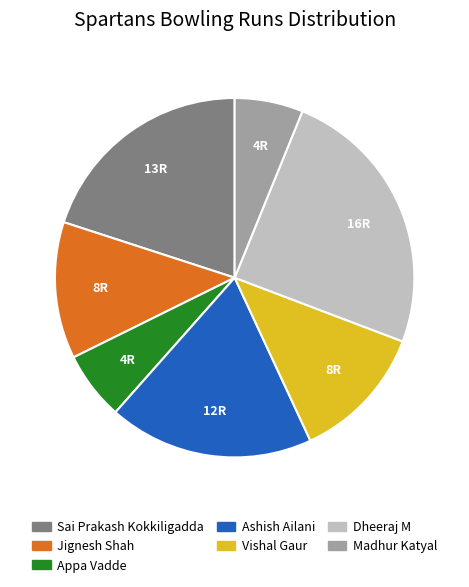

Is it true that Appa Vadde is 6% of the pie?

True